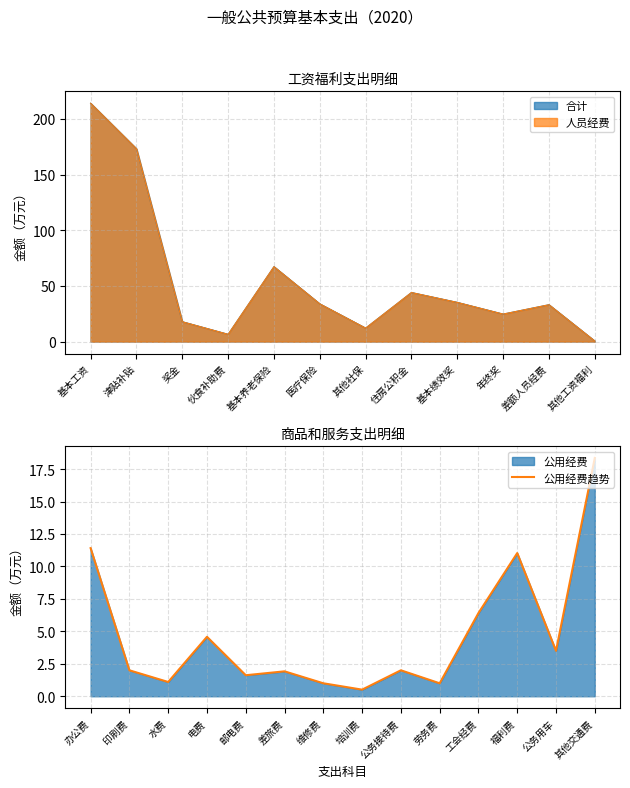

How many points are higher than both their immediate neighbors (excluding endpoints)?

4